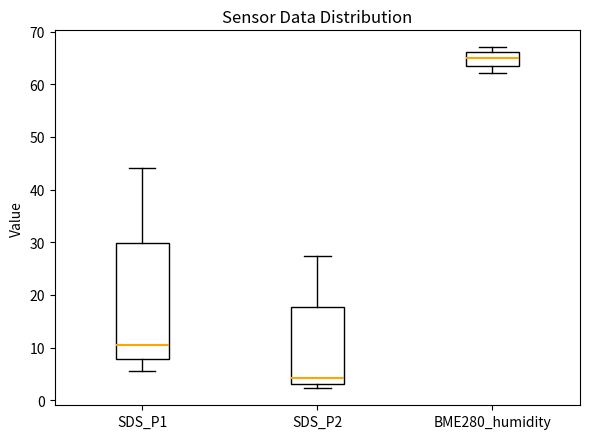

Where does the median line of the box for BME280_humidity sit on the y-axis? The values are not printed on the chart, so give them approximately, as read against the axis.

65